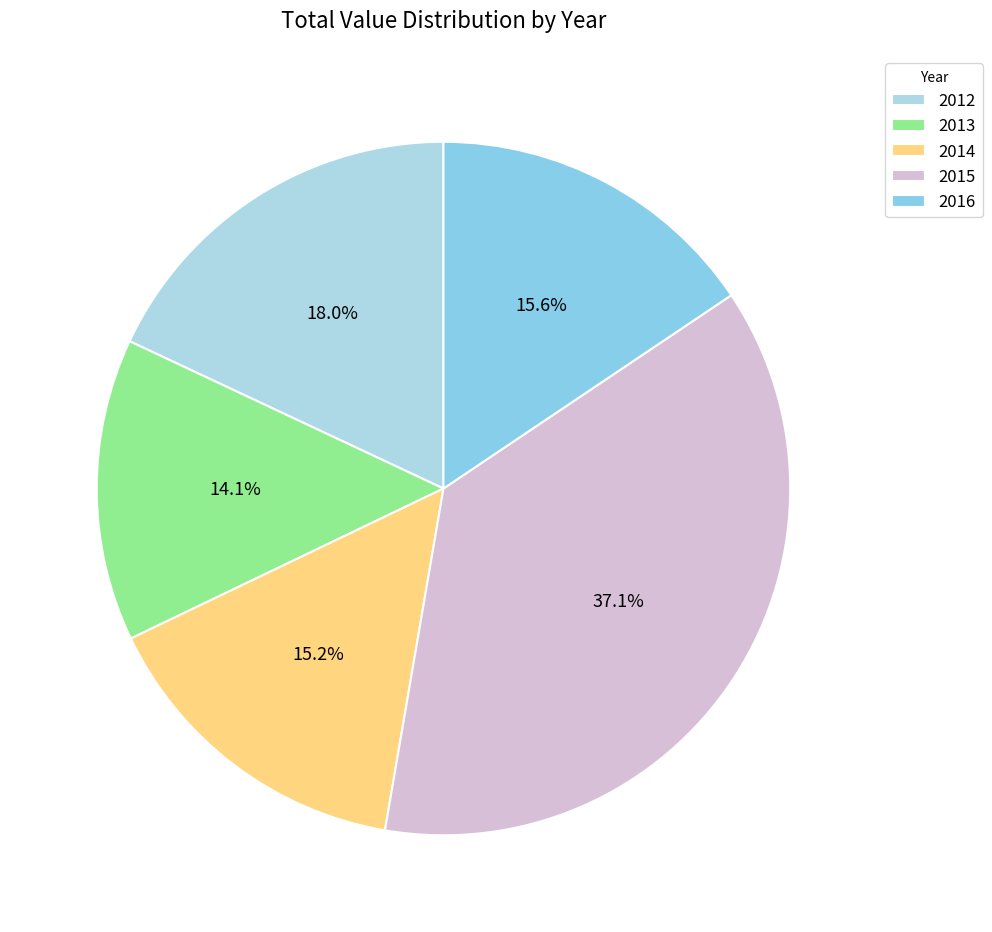

Combined, what portion of the pie is 2014 and 2015?

52.3%